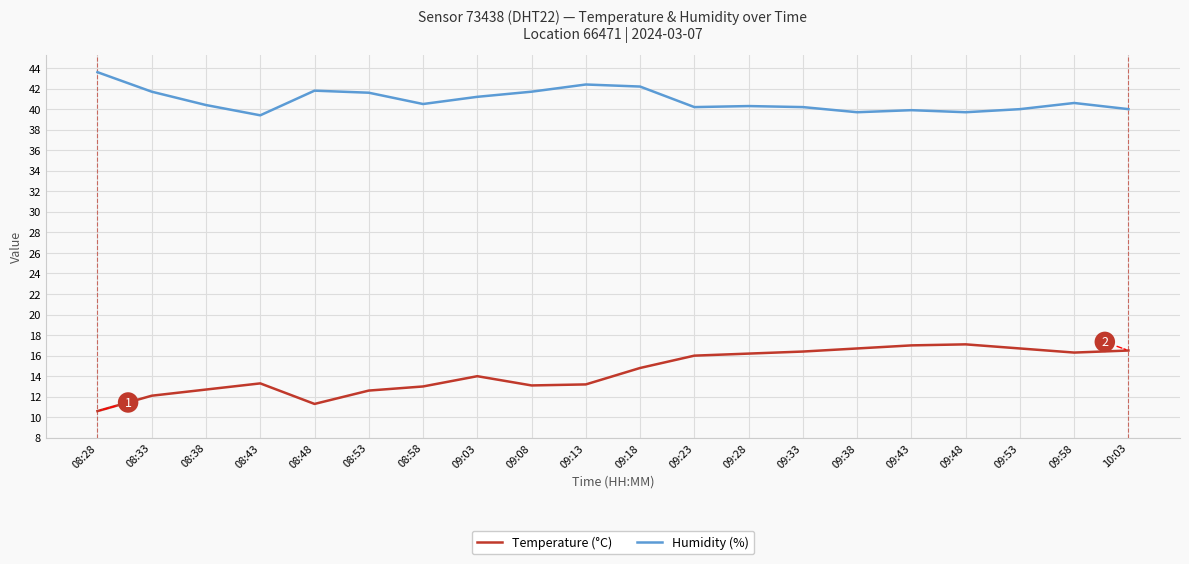

What is the minimum value for Humidity (%)?

39.4